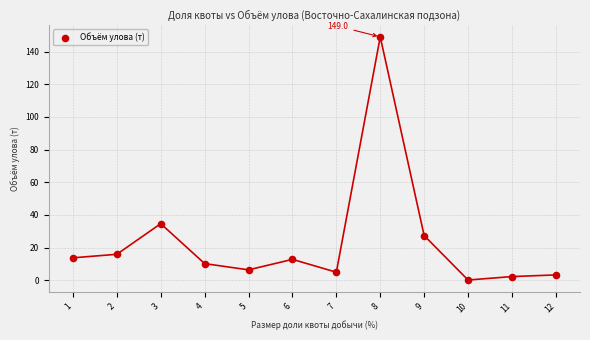

What Y value in the scatter plot is closest to 74?

34.6